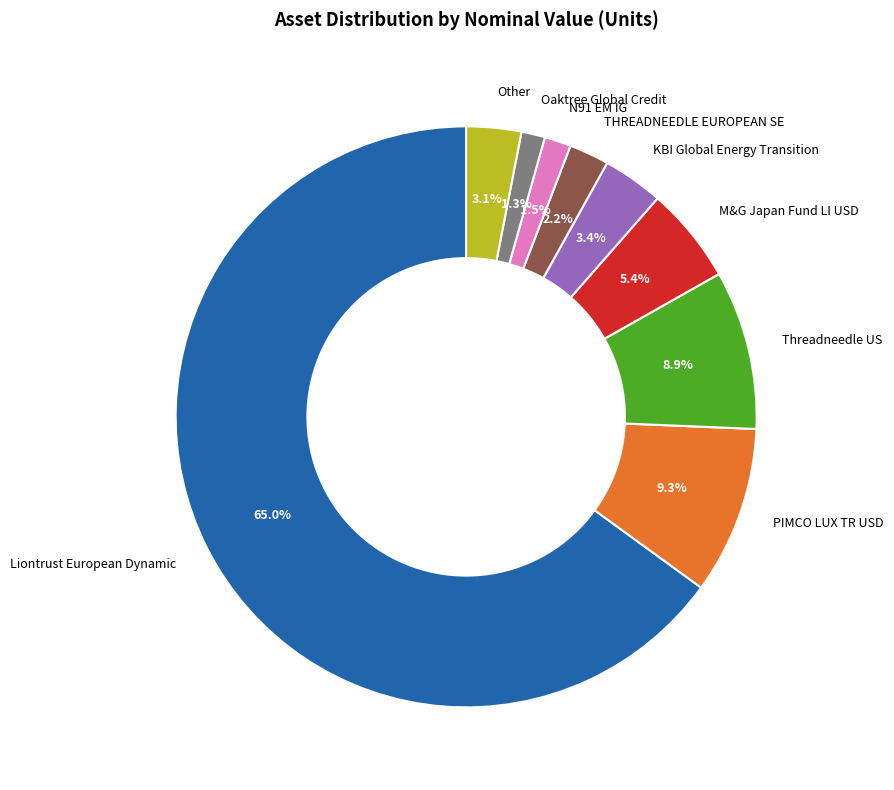

What is the ratio of the value at Oaktree Global Credit to the value at Other?

0.4